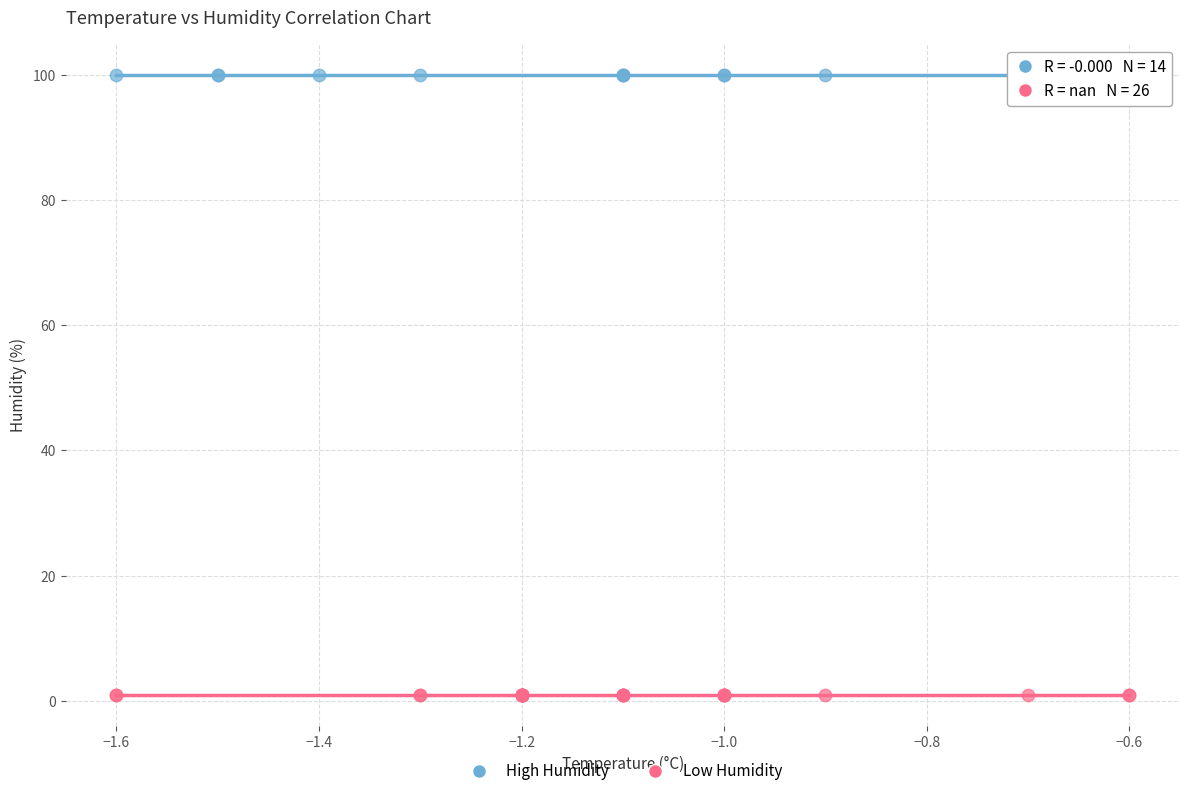

Which series reaches the minimum Y coordinate?

Low Humidity